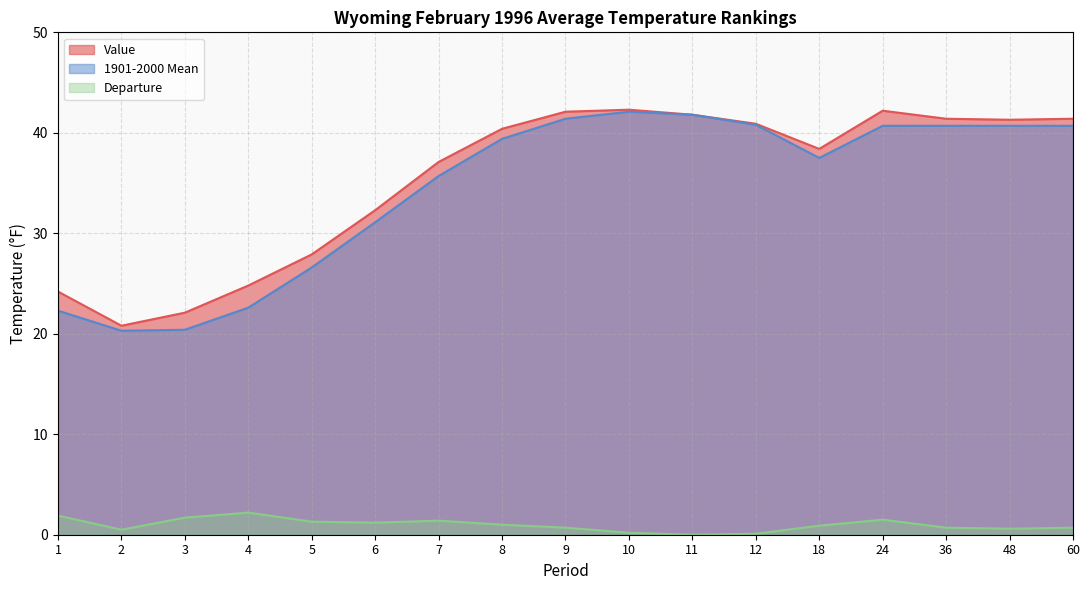

True or false: Departure and 1901-2000 Mean cross at least once.

False